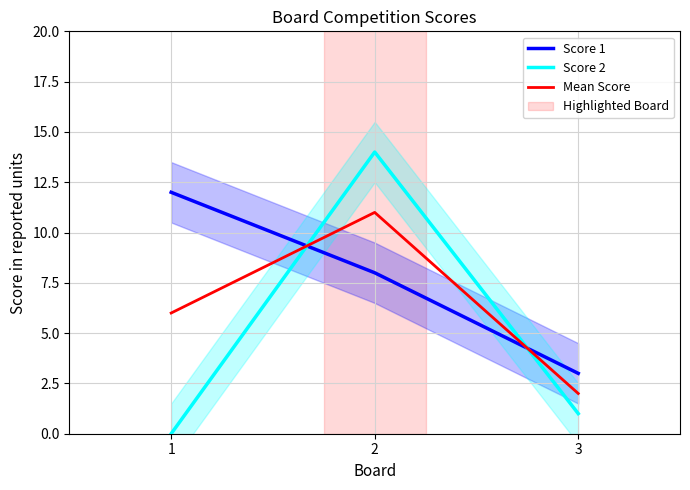

What is the difference between the highest and lowest values at 2?

6